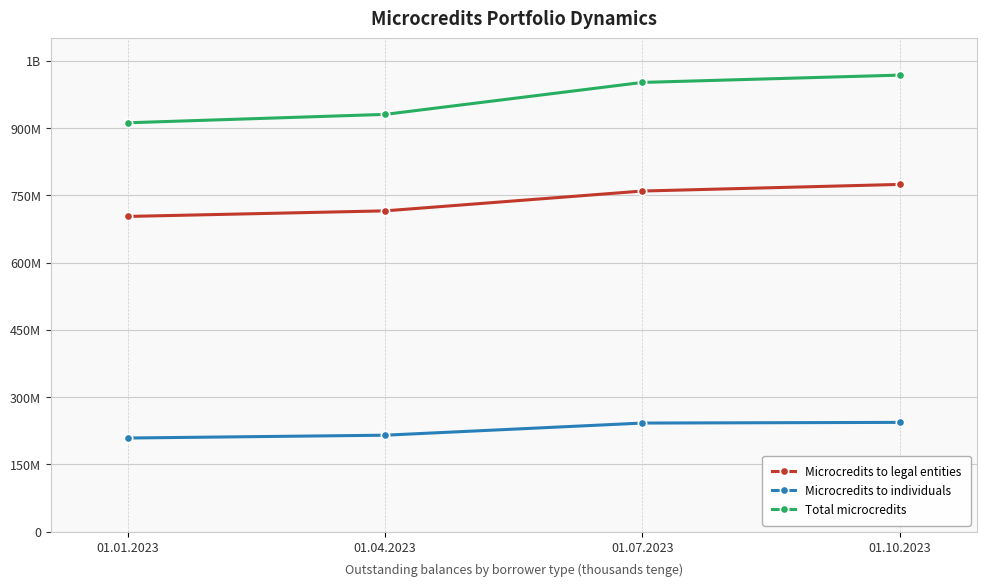

True or false: Total microcredits and Microcredits to individuals cross at least once.

False